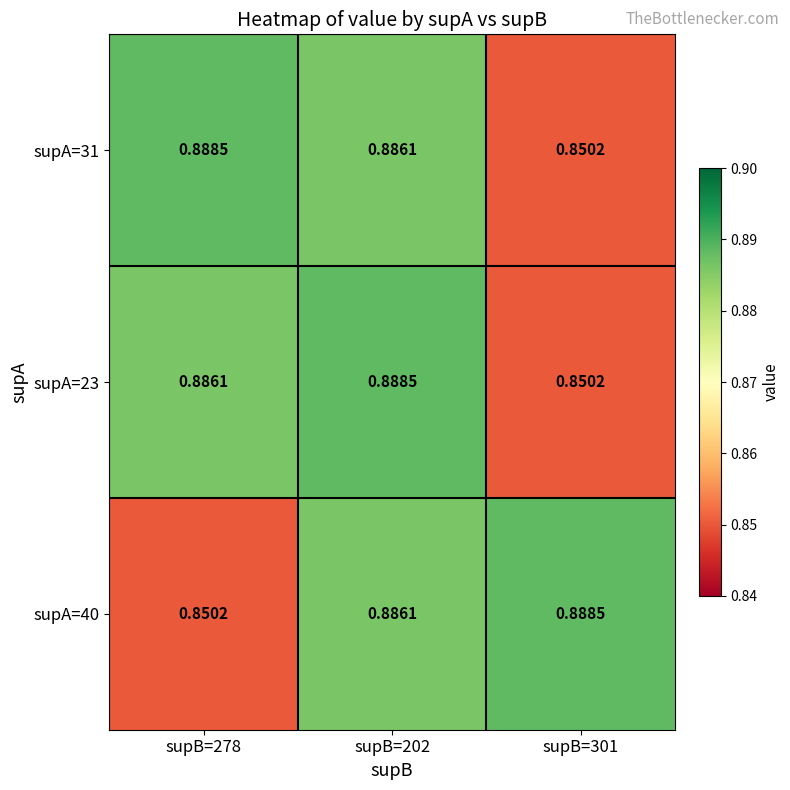

Is the value of supA=31 at supB=278 greater than the value of supA=40 at supB=278?

Yes